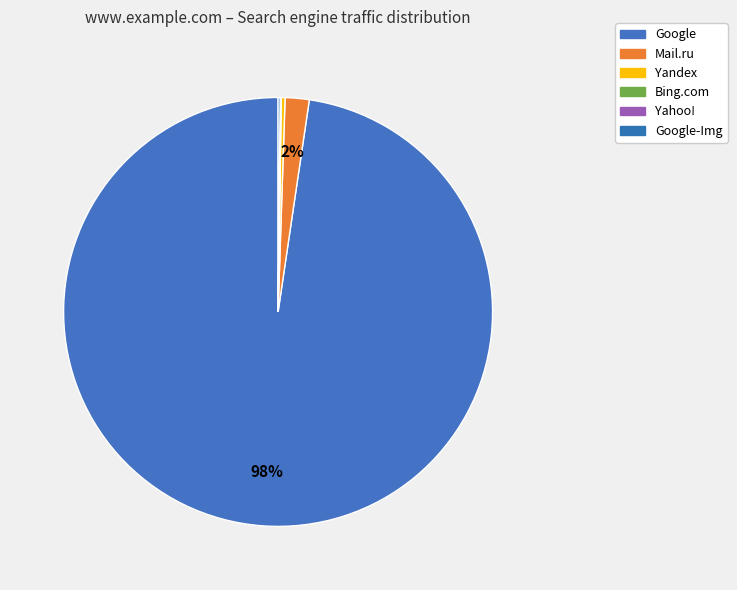

Count the number of slices in the pie.

6